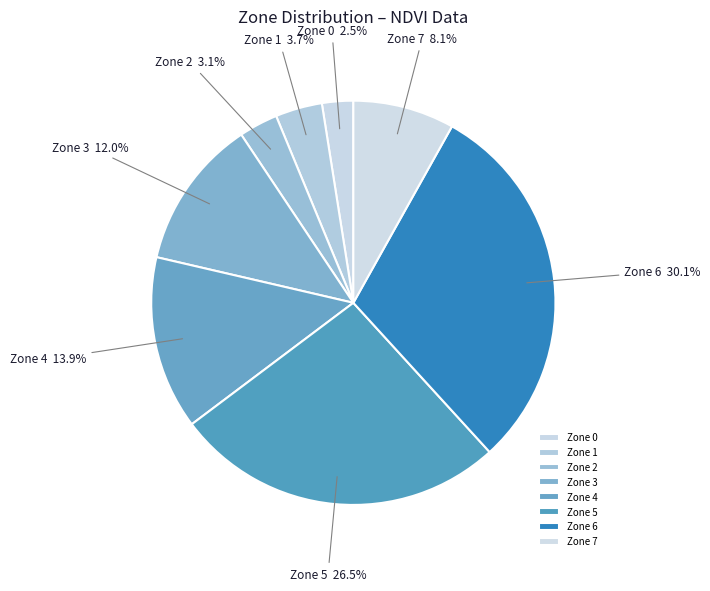

How much of the chart is everything except Zone 3?

88.0%